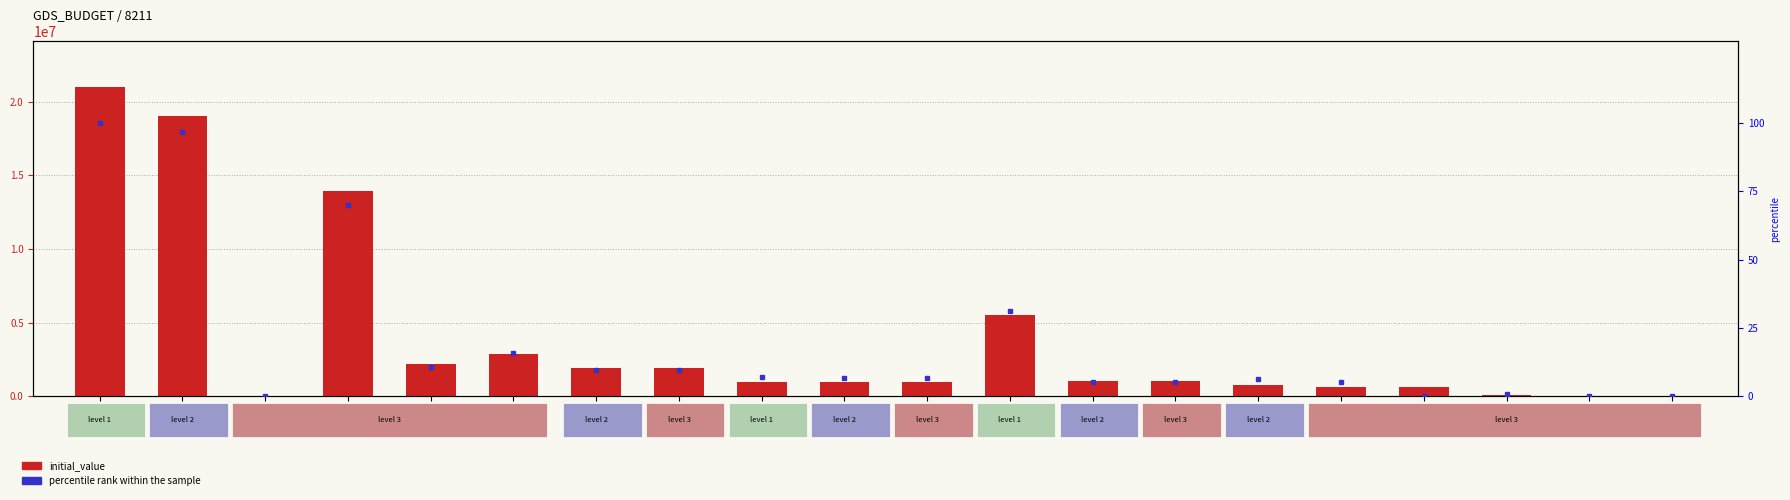

What is the label of the 4th bar from the left?

113-I